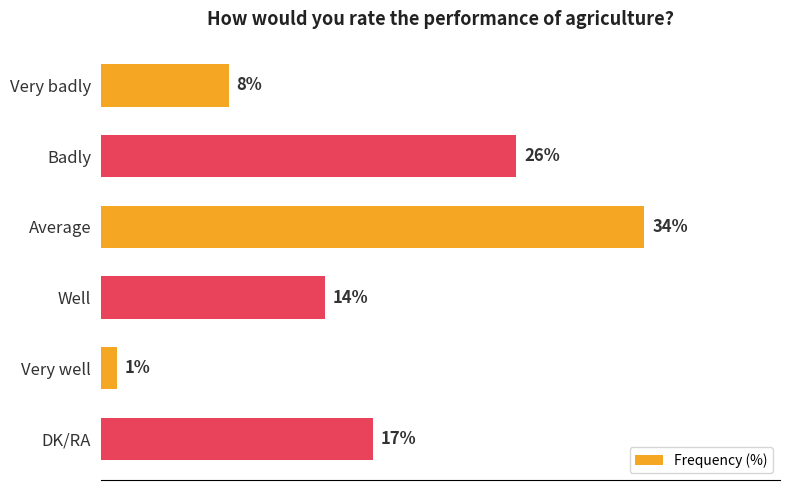

List the labels in order of value, largest first.

Average, Badly, DK/RA, Well, Very badly, Very well